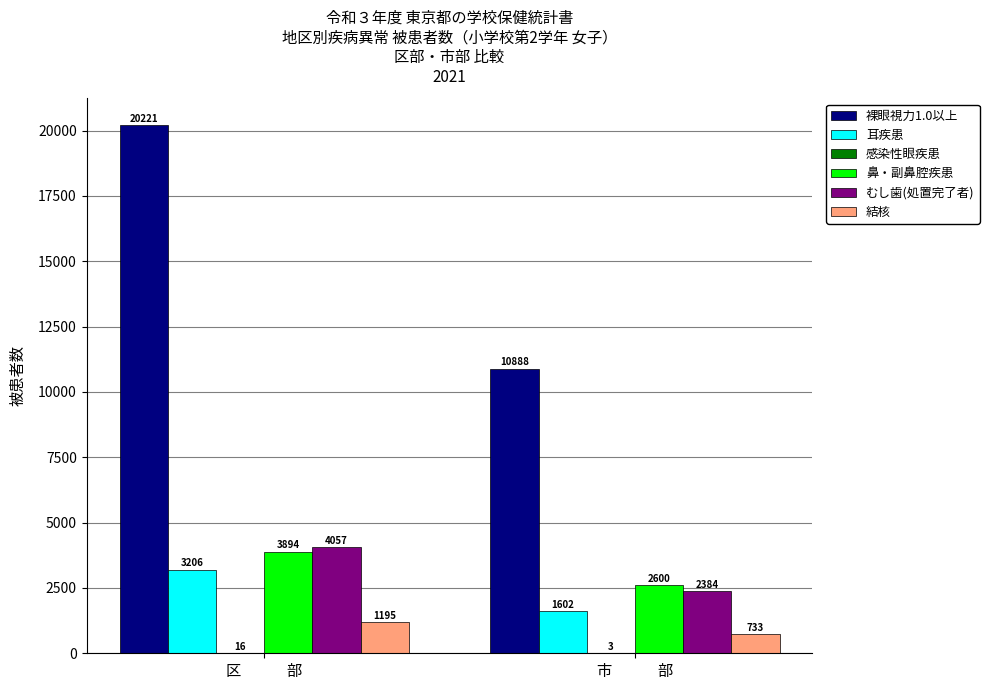

Which series changed the most between 区　　　部 and 市　　　部?

裸眼視力1.0以上